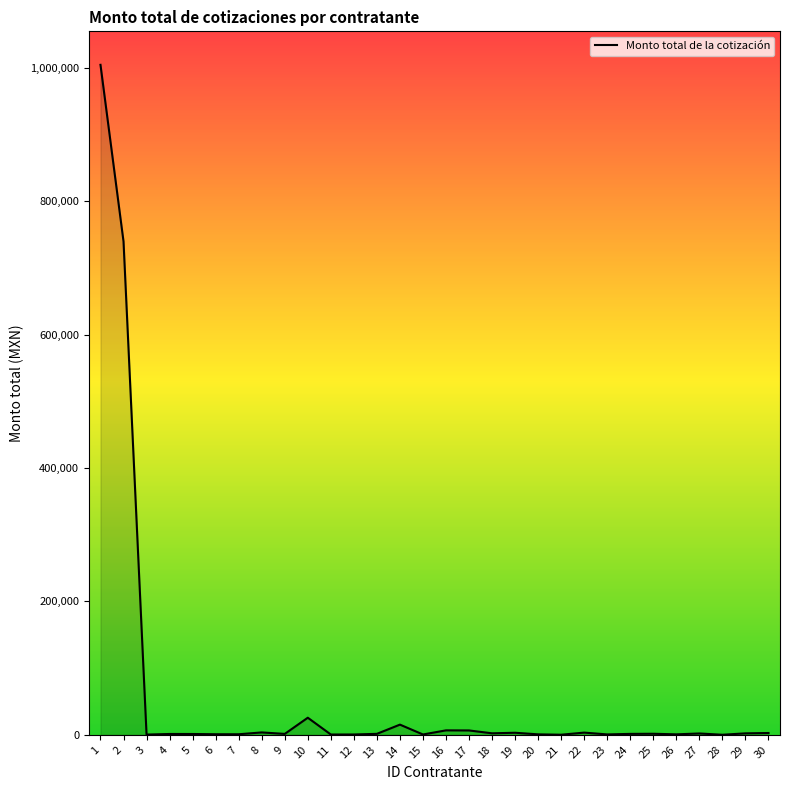

What is the maximum value shown in the chart?

1004848.3